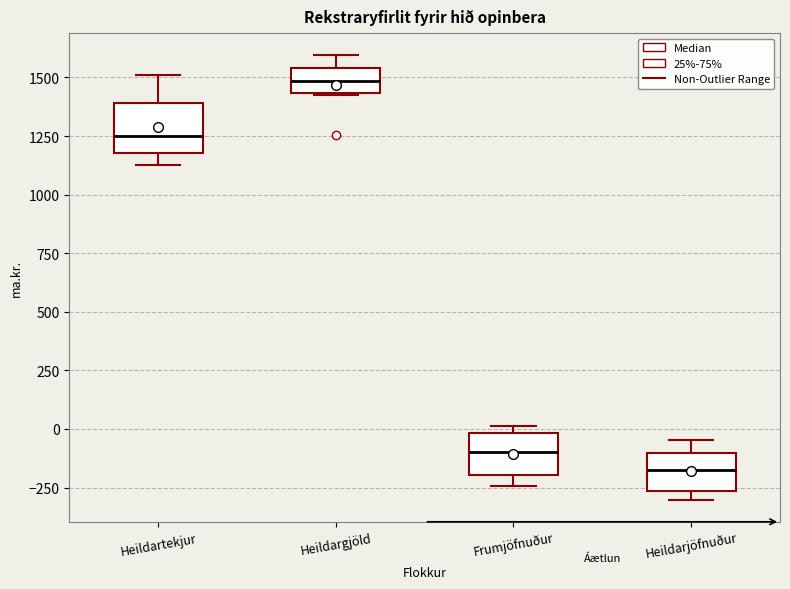

Reading left to right, transcribe this box plot: for each box, give where its median line is, the range the box spans, and where its two whiskers end, as read against the y-axis. The values are not printed on the chart, so give them approximately, as read against the axis.

Heildartekjur: median 1250, box 1200 to 1400, whiskers 1150 to 1500
Heildargjöld: median 1500, box 1450 to 1550, whiskers 1450 to 1600
Frumjöfnuður: median -100, box -200 to 0, whiskers -250 to 0 (just above the box's upper edge)
Heildarjöfnuður: median -200, box -250 to -100, whiskers -300 to -50